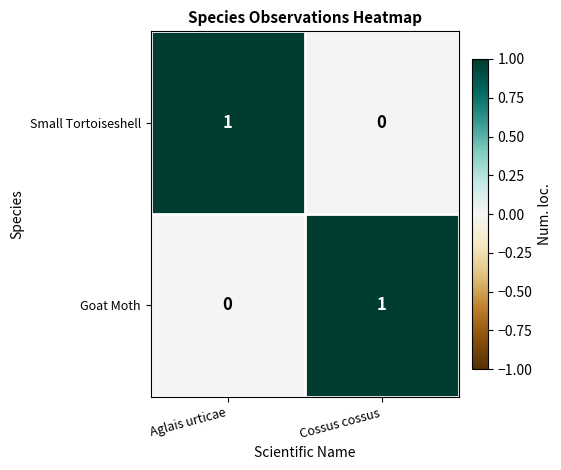

Reading right to left, what are all the values shown in this chart?

Small Tortoiseshell: 0	1
Goat Moth: 1	0